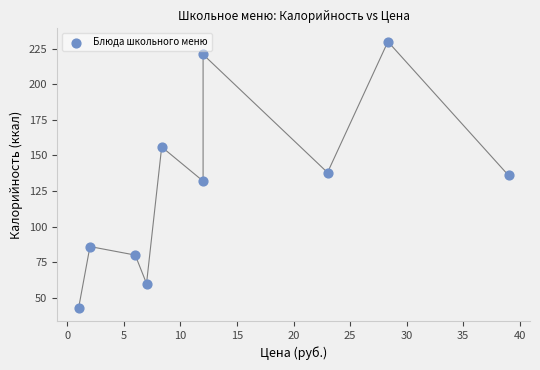

What is the range of Y values (max minus min)?

187